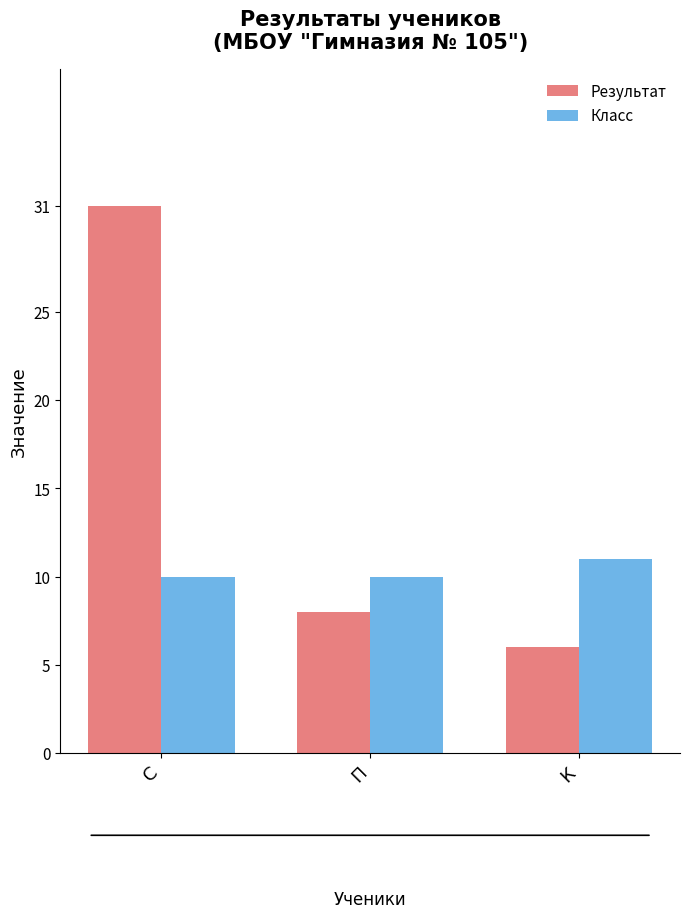

What is the highest value of the Класс series?

11